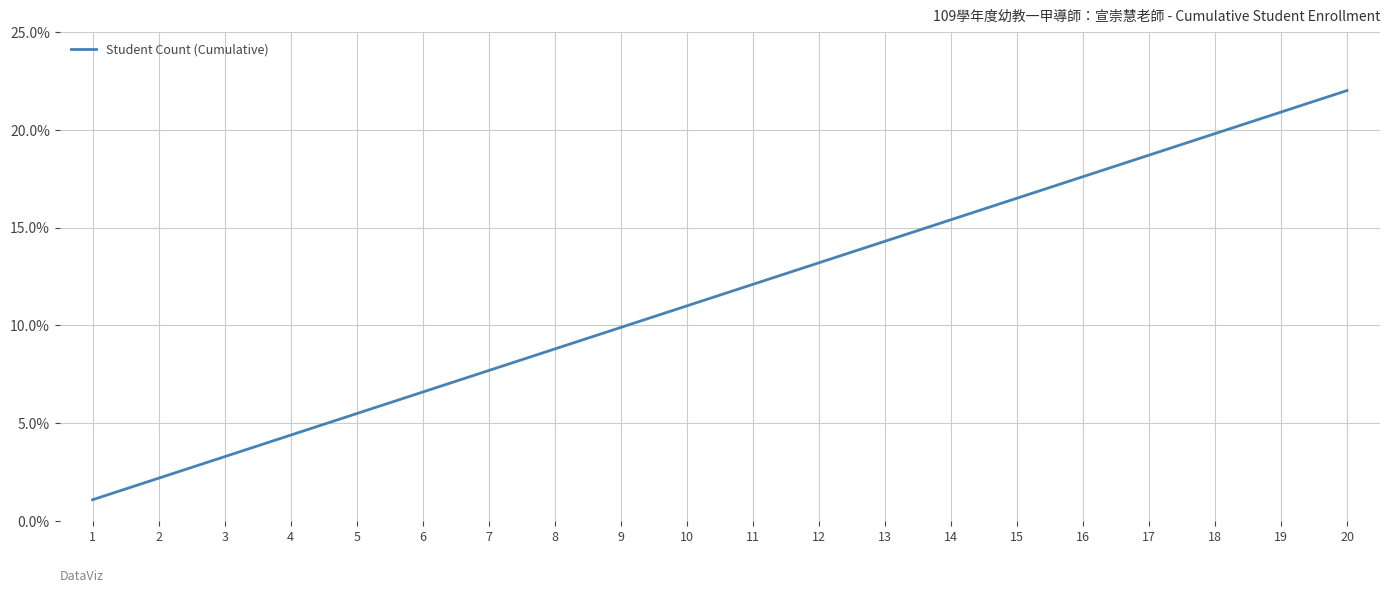

Which category has the highest value across all series?

20